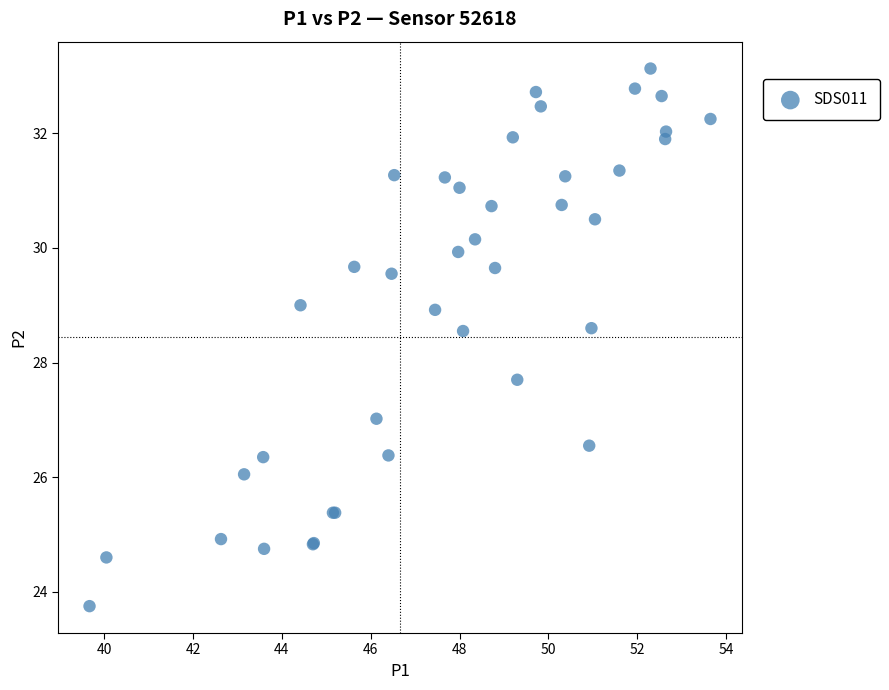

What Y value in the scatter plot is closest to 28?

27.7